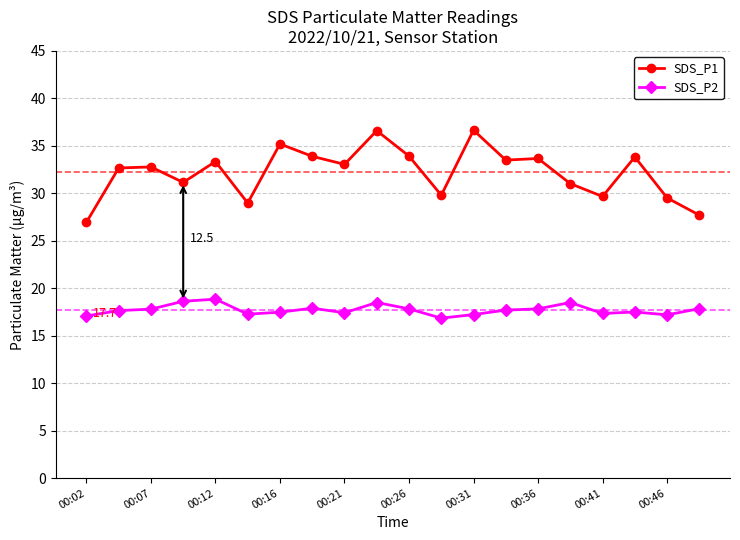

What is the smallest value displayed?

16.9